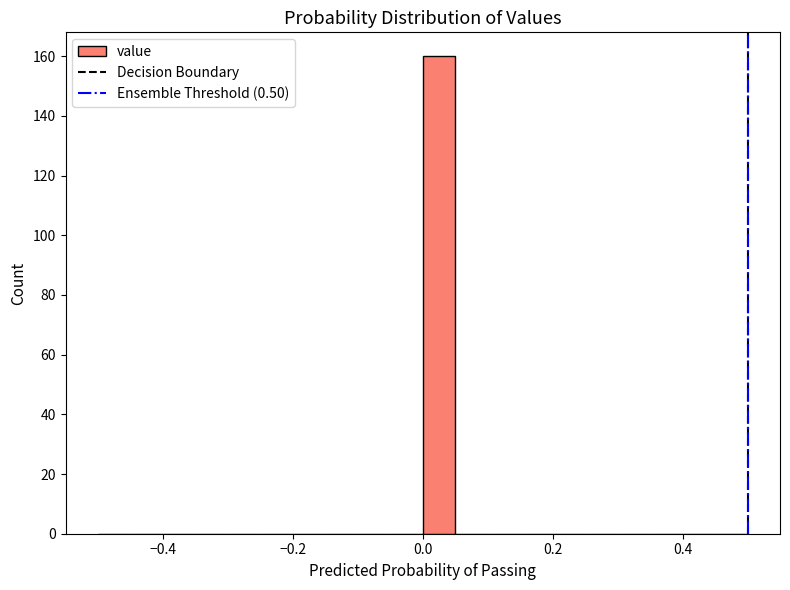

Read against the x-axis, roughly where is the centre of the tallest bar?

0.02